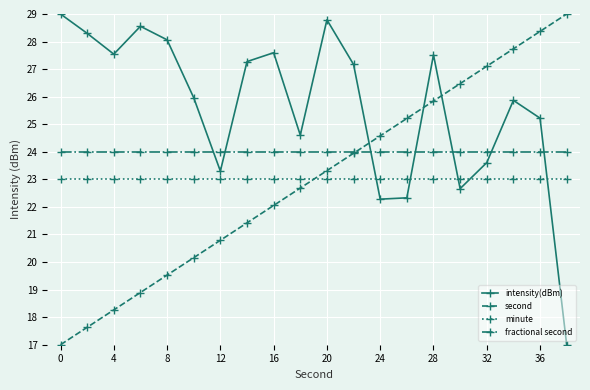

Which series has the largest total across all categories?

intensity(dBm)